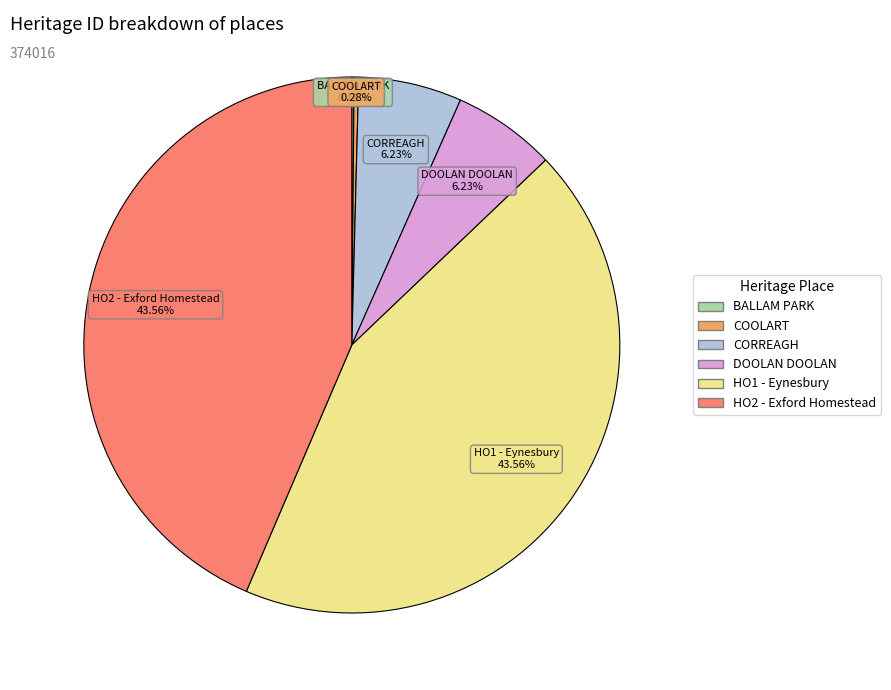

Is HO2 - Exford Homestead the majority of the pie?

No